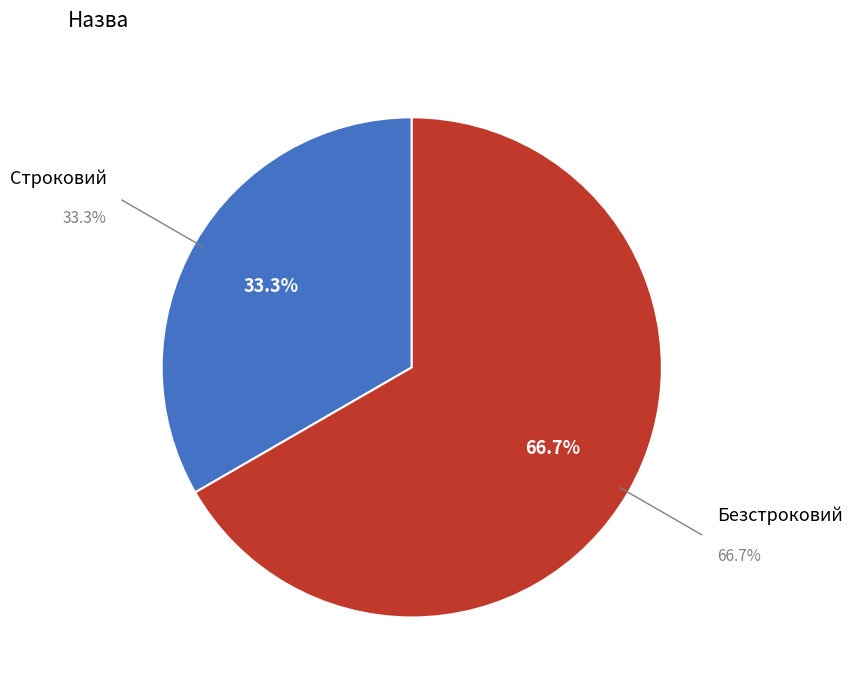

Is it true that Строковий is 39% of the pie?

False